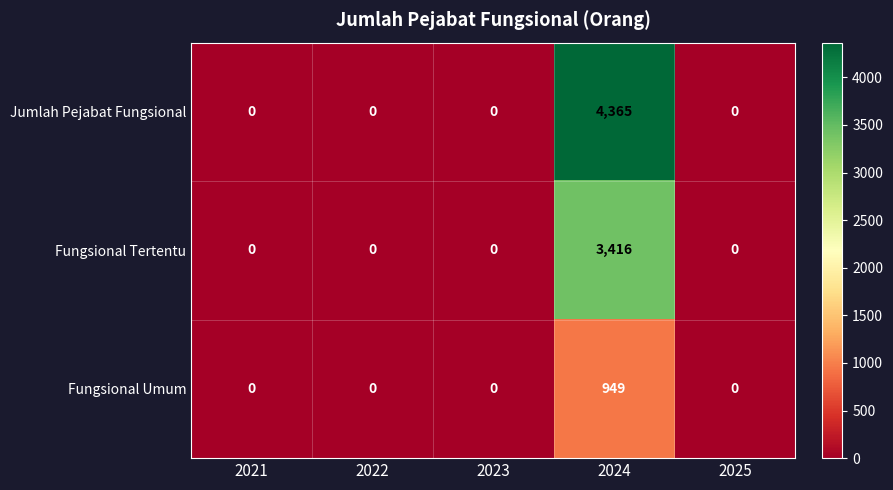

Which series changed the most between 2023 and 2024?

Jumlah Pejabat Fungsional